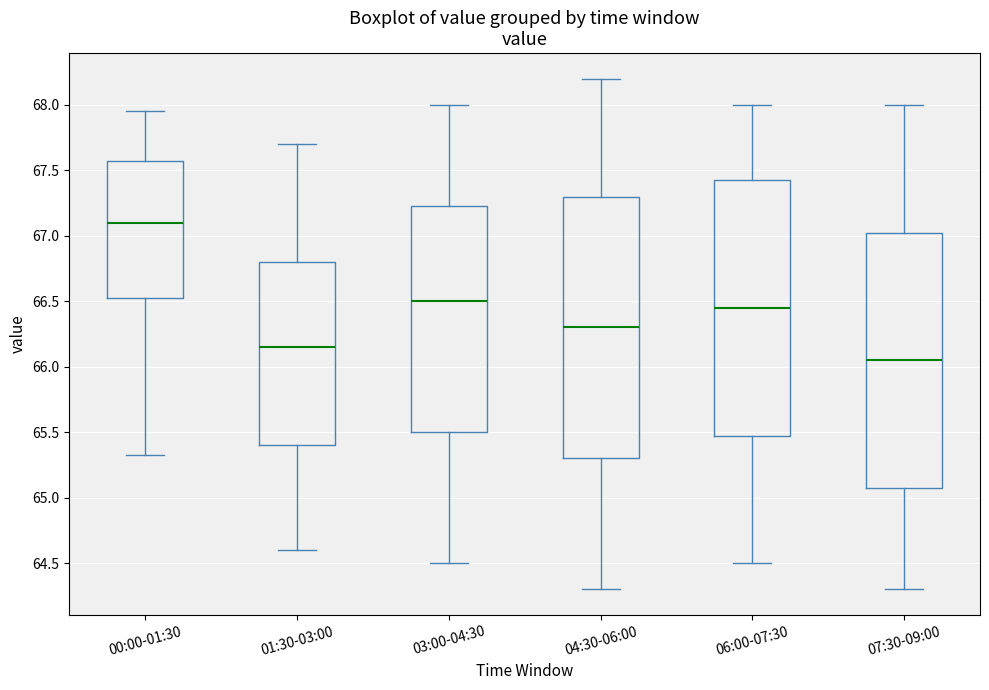

Reading left to right, transcribe this box plot: for each box, give where its median line is, the range the box spans, and where its two whiskers end, as read against the y-axis. The values are not printed on the chart, so give them approximately, as read against the axis.

00:00-01:30: median 67.10, box 66.55 to 67.55, whiskers 65.35 to 67.95
01:30-03:00: median 66.15, box 65.40 to 66.80, whiskers 64.60 to 67.70
03:00-04:30: median 66.50, box 65.50 to 67.25, whiskers 64.50 to 68.00
04:30-06:00: median 66.30, box 65.30 to 67.30, whiskers 64.30 to 68.20
06:00-07:30: median 66.45, box 65.50 to 67.45, whiskers 64.50 to 68.00
07:30-09:00: median 66.05, box 65.10 to 67.05, whiskers 64.30 to 68.00